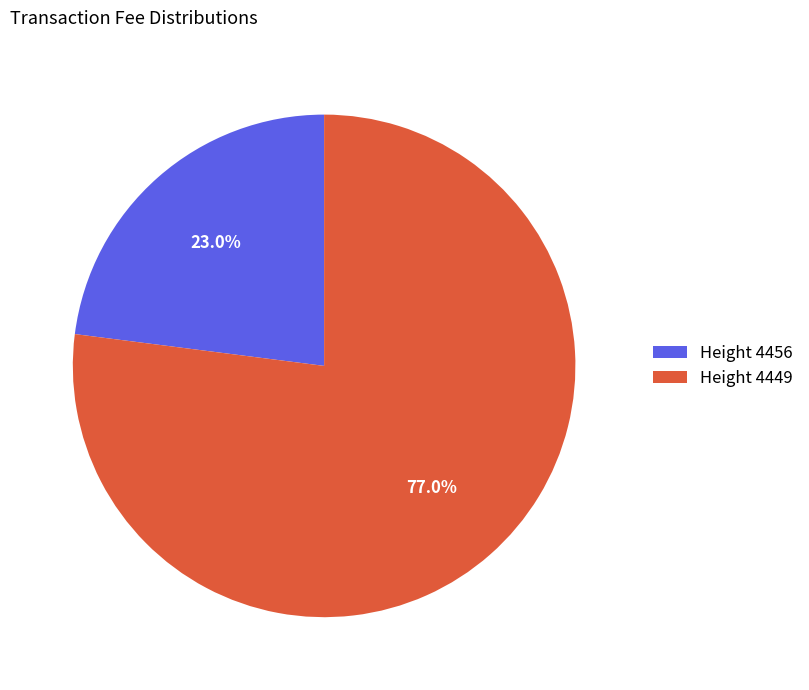

What is the largest slice in the pie chart?

Height 4449